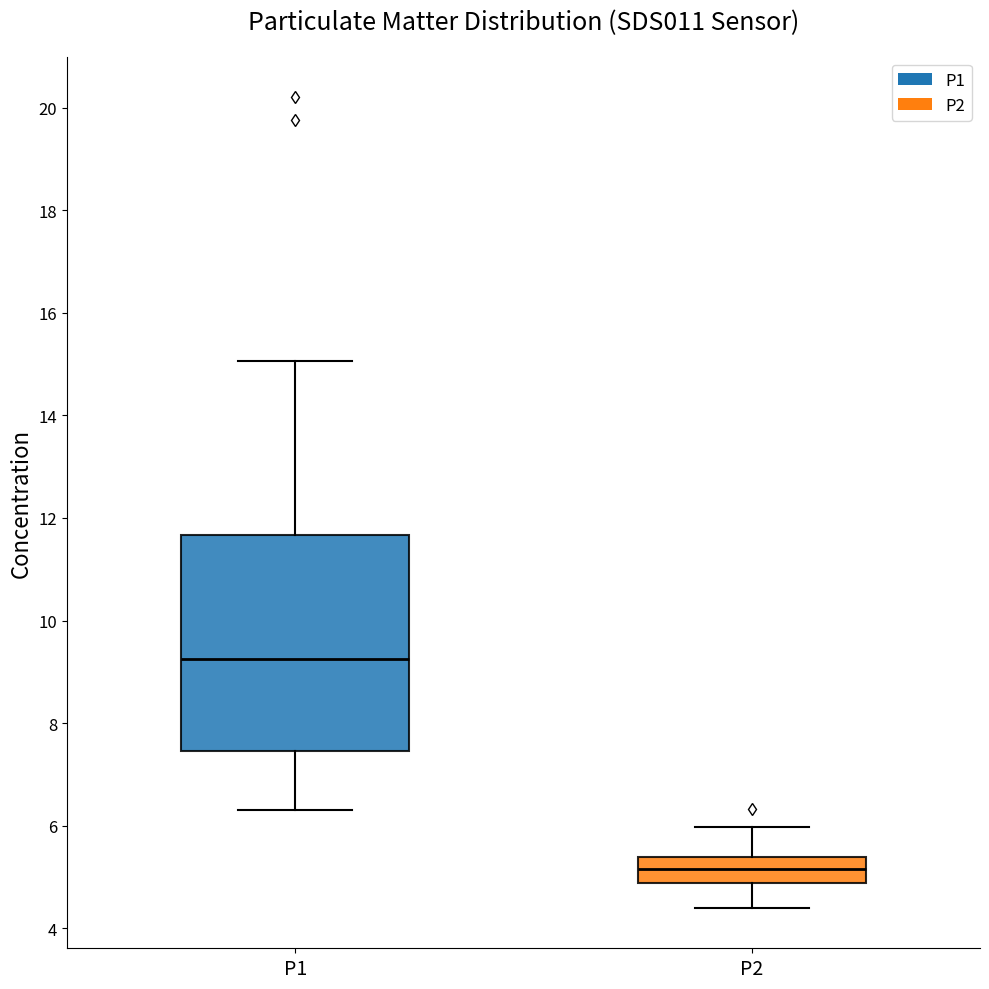

Reading left to right, read every box against the y-axis: the position of its median line, the range the box covers, and the ends of its whiskers. The values are not printed on the chart, so give them approximately, as read against the axis.

P1: median 9.2, box 7.4 to 11.6, whiskers 6.4 to 15.0
P2: median 5.2, box 4.8 to 5.4, whiskers 4.4 to 6.0